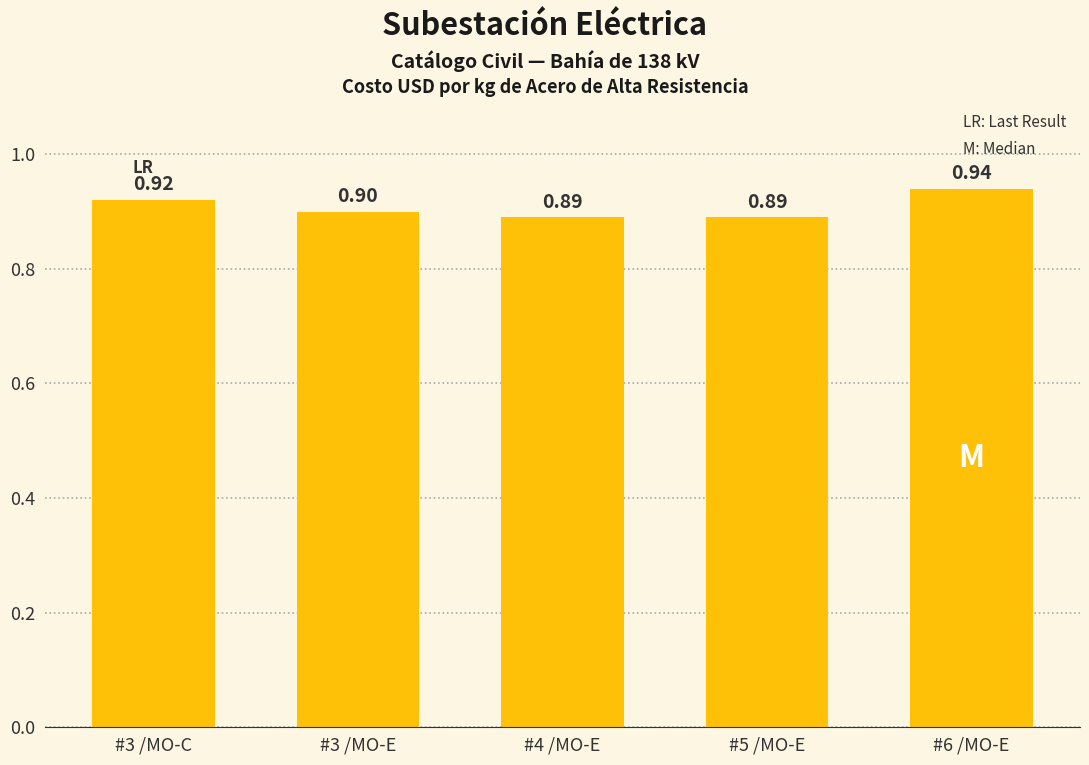

What is the average value?

0.9